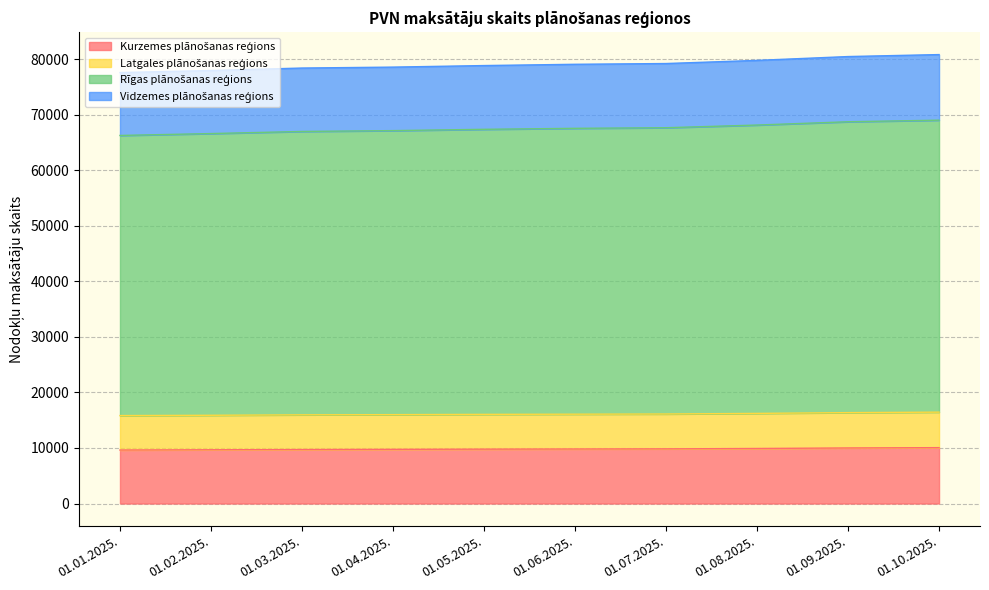

Reading left to right, transcribe all the data shown in this chart.

Kurzemes plānošanas reģions: 01.01.2025.=9629	01.02.2025.=9671	01.03.2025.=9713	01.04.2025.=9751	01.05.2025.=9785	01.06.2025.=9812	01.07.2025.=9837	01.08.2025.=9905	01.09.2025.=9999	01.10.2025.=10057
Latgales plānošanas reģions: 01.01.2025.=15829	01.02.2025.=15883	01.03.2025.=15962	01.04.2025.=15997	01.05.2025.=16048	01.06.2025.=16078	01.07.2025.=16112	01.08.2025.=16222	01.09.2025.=16360	01.10.2025.=16447
Rīgas plānošanas reģions: 01.01.2025.=66255	01.02.2025.=66594	01.03.2025.=66974	01.04.2025.=67126	01.05.2025.=67360	01.06.2025.=67537	01.07.2025.=67647	01.08.2025.=68127	01.09.2025.=68720	01.10.2025.=69007
Vidzemes plānošanas reģions: 01.01.2025.=77577	01.02.2025.=77946	01.03.2025.=78389	01.04.2025.=78557	01.05.2025.=78836	01.06.2025.=79065	01.07.2025.=79201	01.08.2025.=79766	01.09.2025.=80457	01.10.2025.=80813